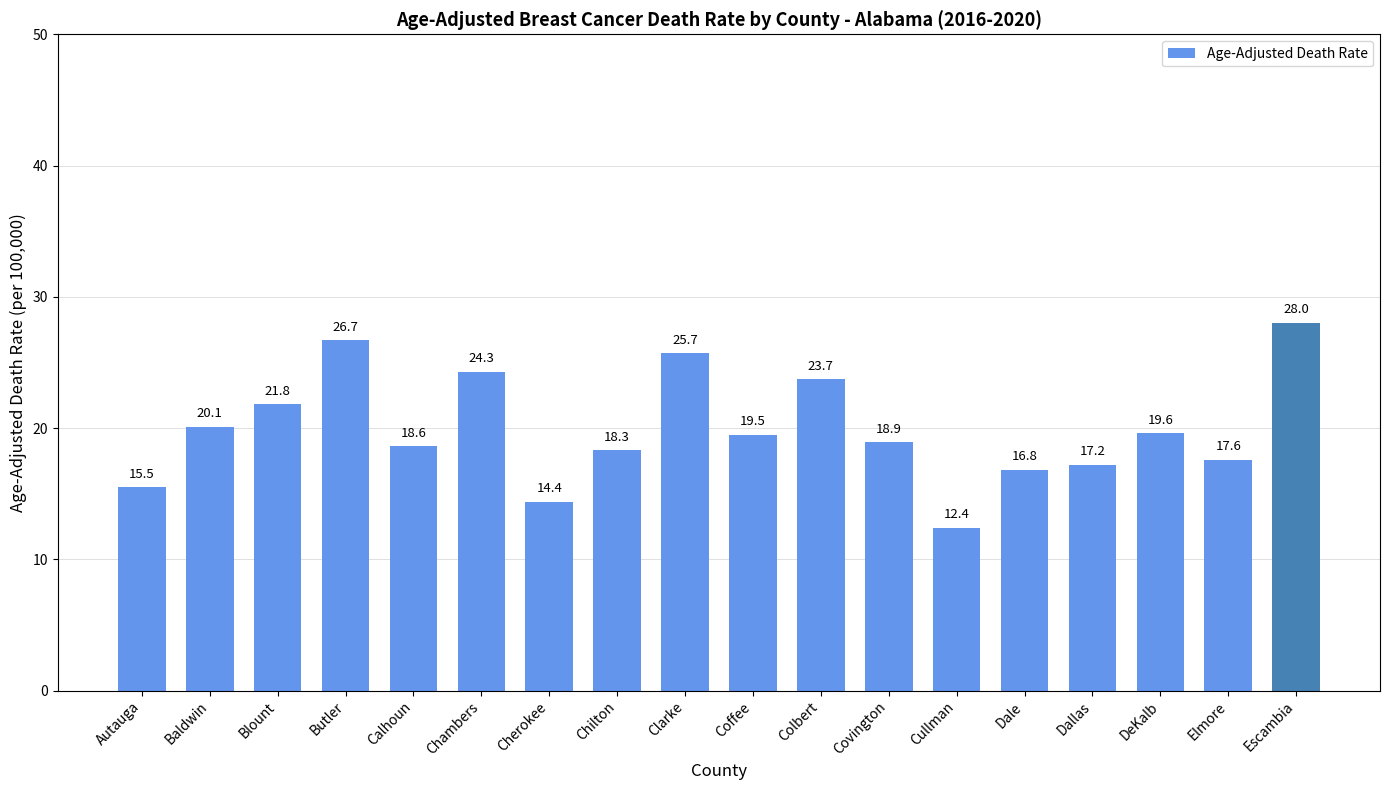

Rank the categories by value from highest to lowest.

Escambia, Butler, Clarke, Chambers, Colbert, Blount, Baldwin, DeKalb, Coffee, Covington, Calhoun, Chilton, Elmore, Dallas, Dale, Autauga, Cherokee, Cullman